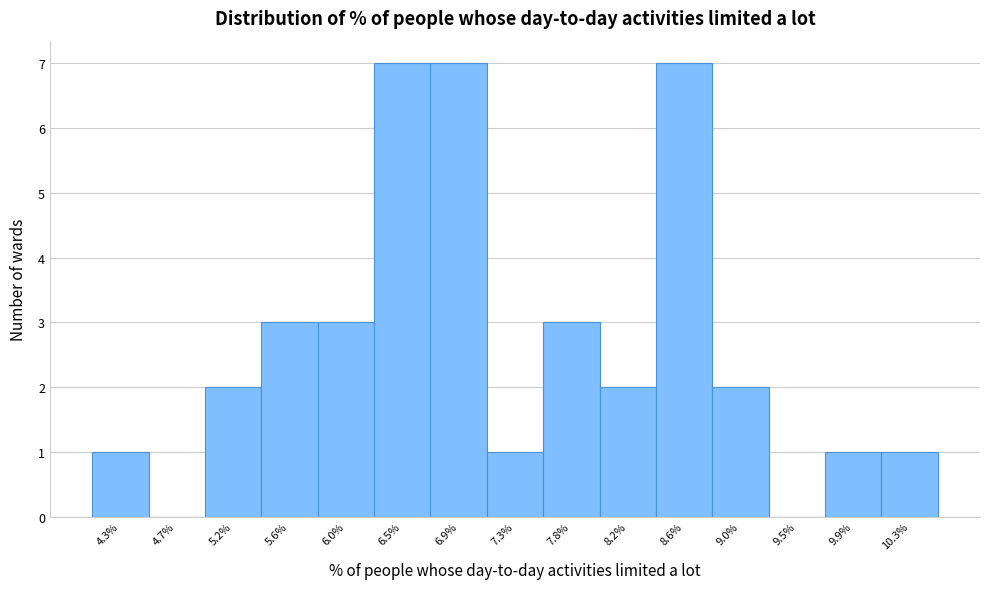

Reading left to right, extract all data points from this chart.

4.3%=1	4.7%=0	5.2%=2	5.6%=3	6.0%=3	6.5%=7	6.9%=7	7.3%=1	7.8%=3	8.2%=2	8.6%=7	9.0%=2	9.5%=0	9.9%=1	10.3%=1